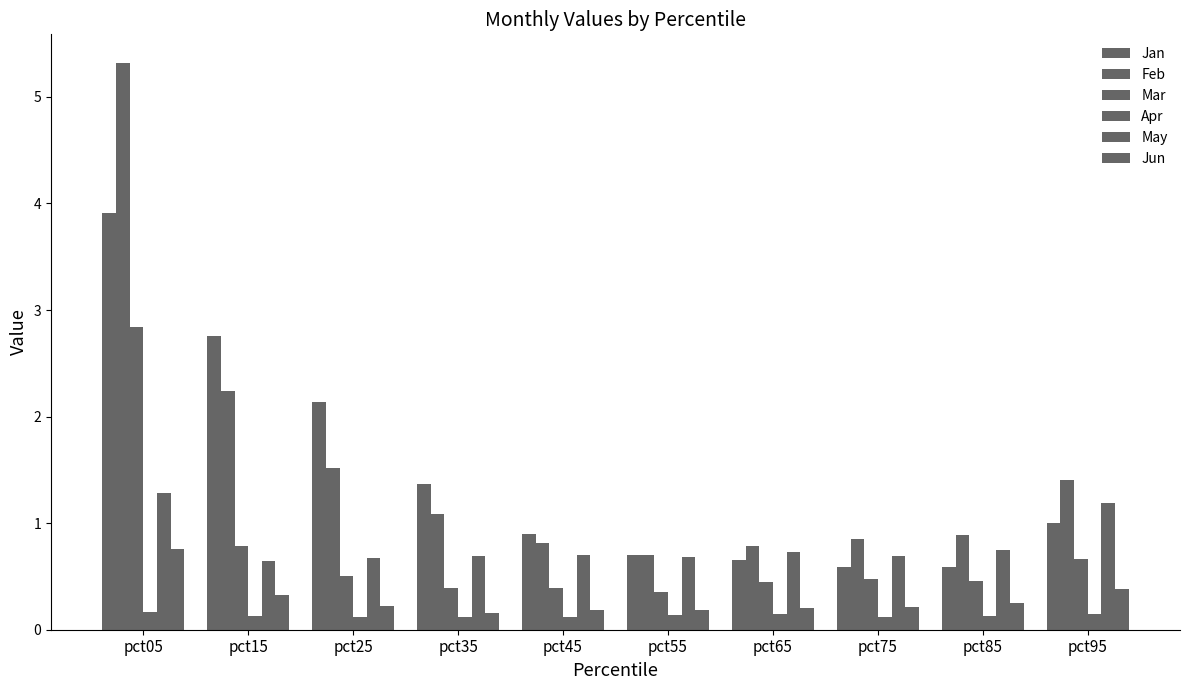

Reading left to right, what are all the values shown in this chart?

Jan: pct05=3.9	pct15=2.8	pct25=2.1	pct35=1.4	pct45=0.9	pct55=0.7	pct65=0.7	pct75=0.6	pct85=0.6	pct95=1.0
Feb: pct05=5.3	pct15=2.2	pct25=1.5	pct35=1.1	pct45=0.8	pct55=0.7	pct65=0.8	pct75=0.9	pct85=0.9	pct95=1.4
Mar: pct05=2.8	pct15=0.8	pct25=0.5	pct35=0.4	pct45=0.4	pct55=0.4	pct65=0.4	pct75=0.5	pct85=0.5	pct95=0.7
Apr: pct05=0.2	pct15=0.1	pct25=0.1	pct35=0.1	pct45=0.1	pct55=0.1	pct65=0.1	pct75=0.1	pct85=0.1	pct95=0.1
May: pct05=1.3	pct15=0.6	pct25=0.7	pct35=0.7	pct45=0.7	pct55=0.7	pct65=0.7	pct75=0.7	pct85=0.7	pct95=1.2
Jun: pct05=0.8	pct15=0.3	pct25=0.2	pct35=0.2	pct45=0.2	pct55=0.2	pct65=0.2	pct75=0.2	pct85=0.3	pct95=0.4